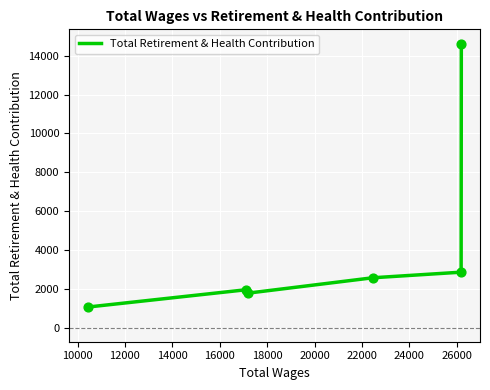

What is the sum of all values?

24812.9